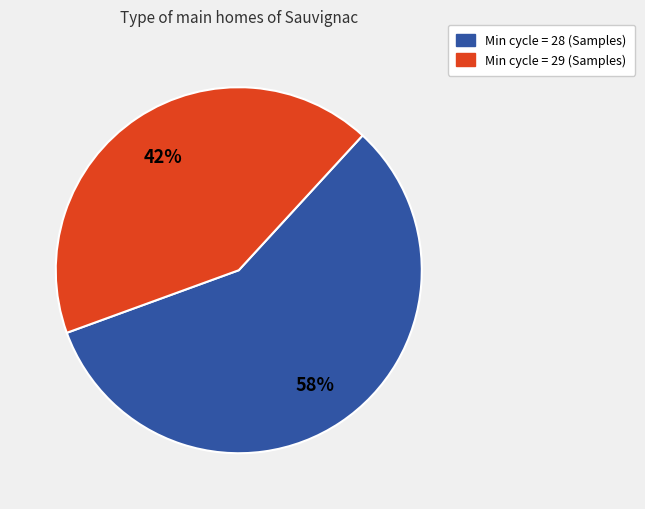

Is there any slice that represents more than half of the pie?

Yes